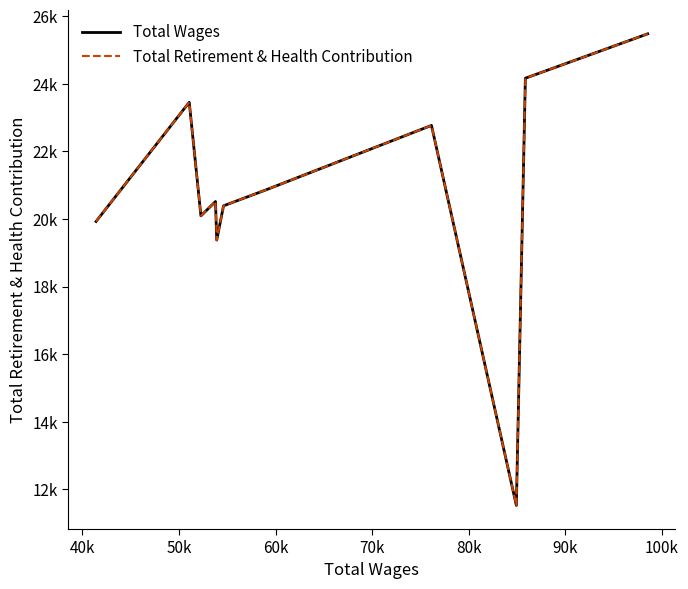

Does the chart display data point markers on the line(s)?

No